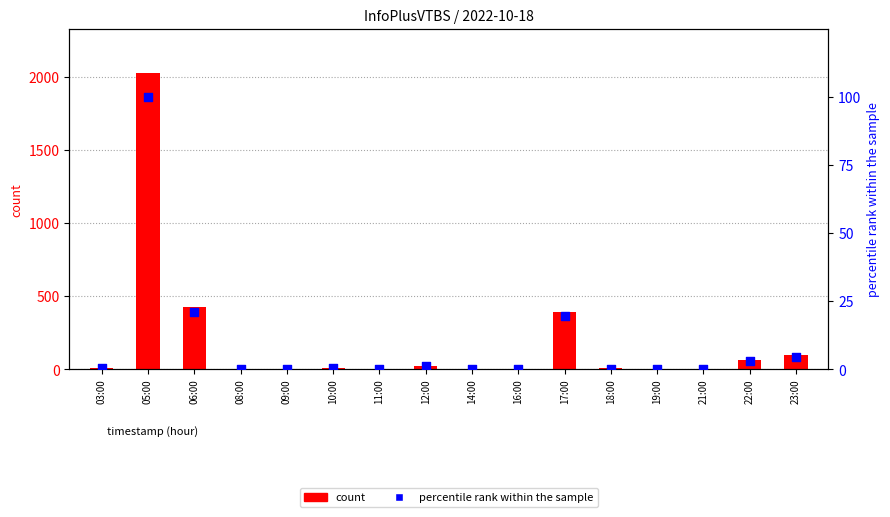

Which series reaches the maximum Y coordinate?

count